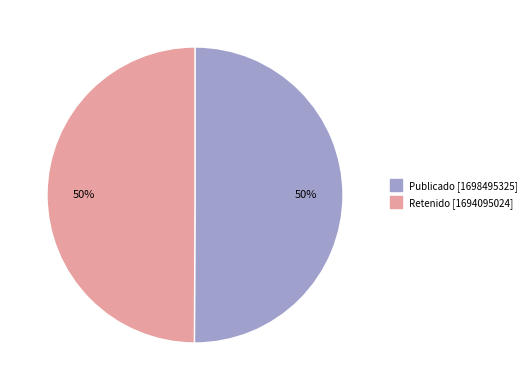

To the nearest percent, what is the average slice percentage?

50%